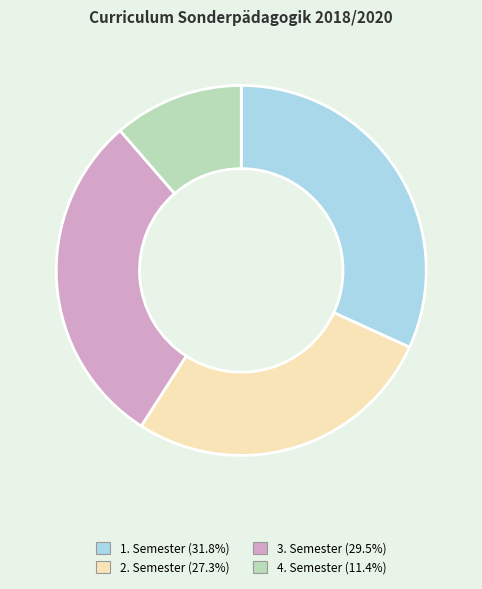

Approximately how many times larger is the value at 1. Semester compared to 3. Semester?

1.1